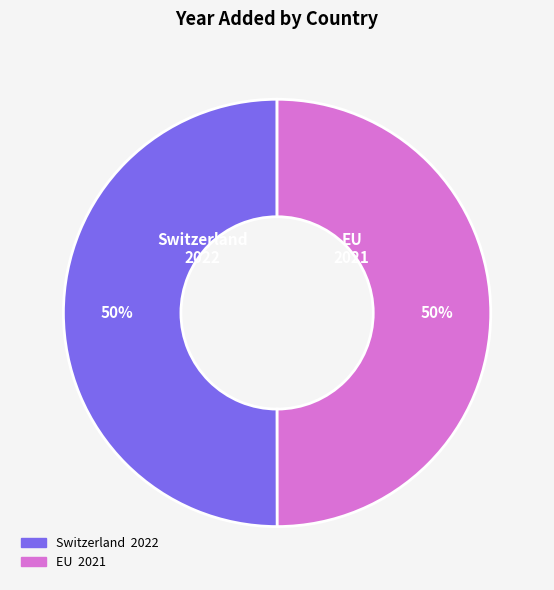

To the nearest percent, what portion does EU represent?

50%